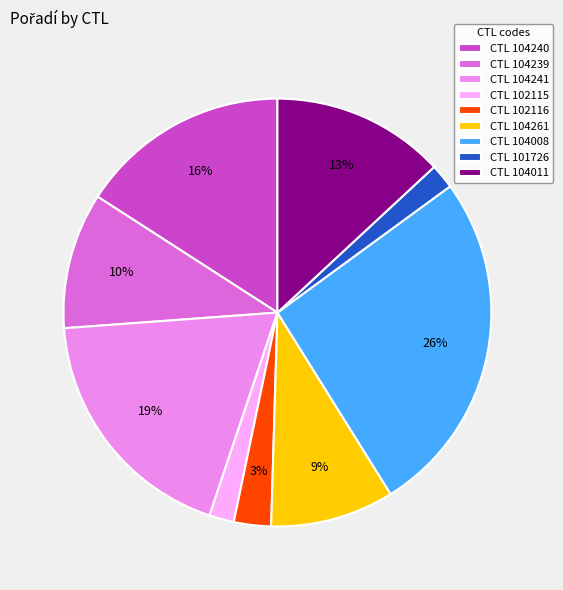

How many slices are in this pie chart?

9